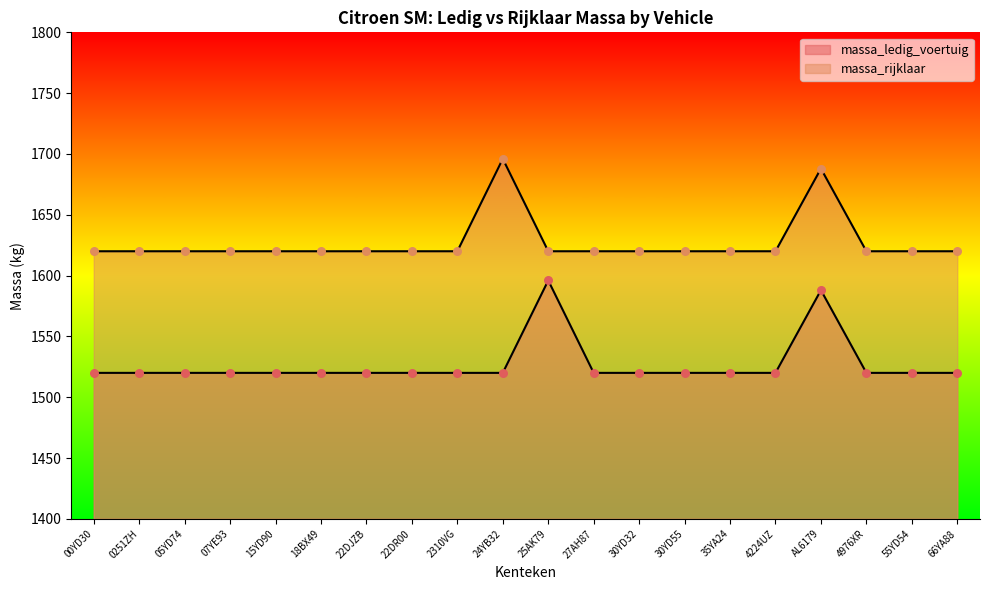

What are all the series names shown in the legend?

massa_ledig_voertuig, massa_rijklaar